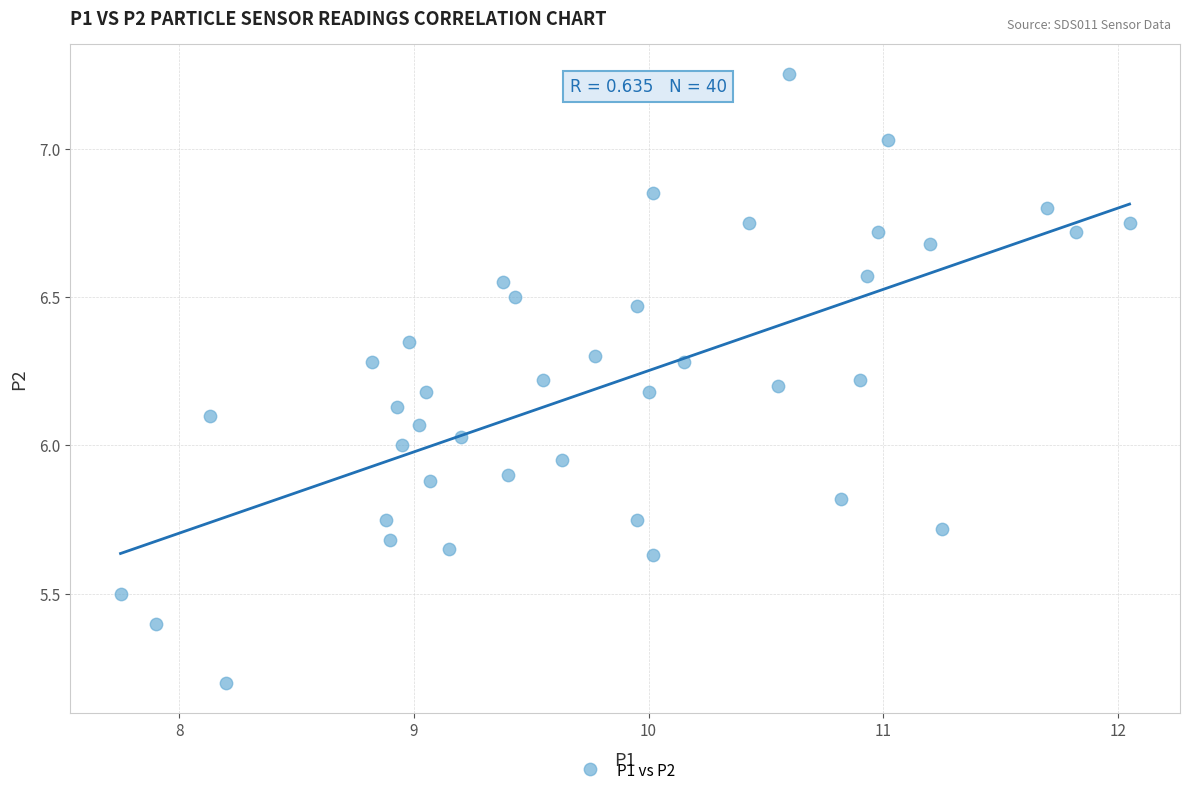

What is the range of X values (max minus min)?

4.3